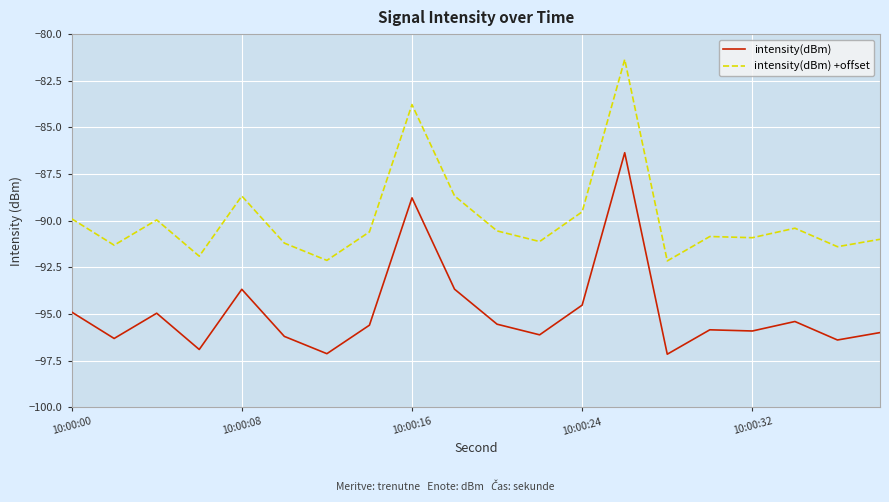

True or false: intensity(dBm) +offset and intensity(dBm) intersect in this chart.

False